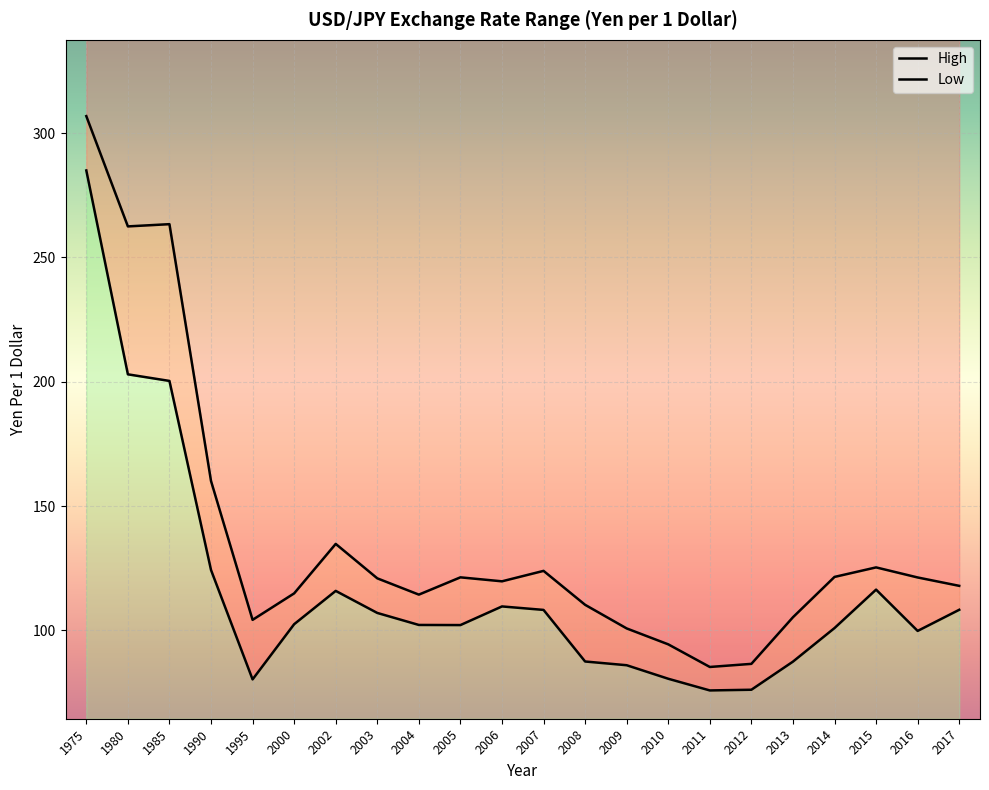

Is it true that Low equals 109.7 at 2006?

True